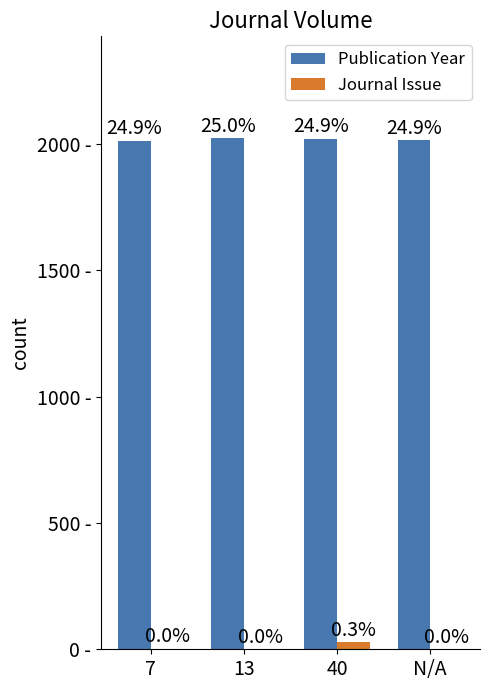

Where is Journal Issue nearest to the value 14?

7